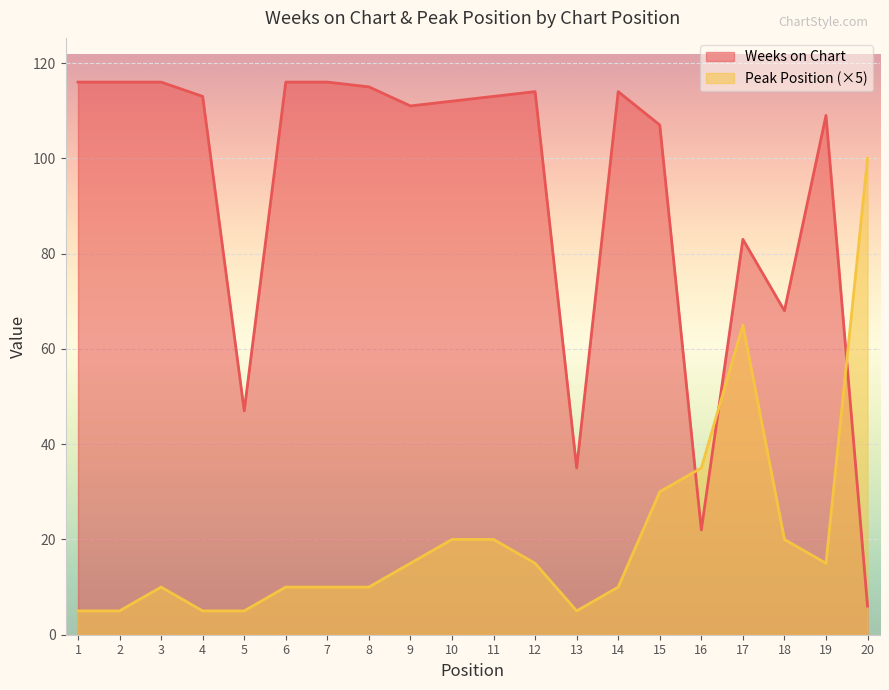

At which label does Weeks on Chart reach its minimum?

20